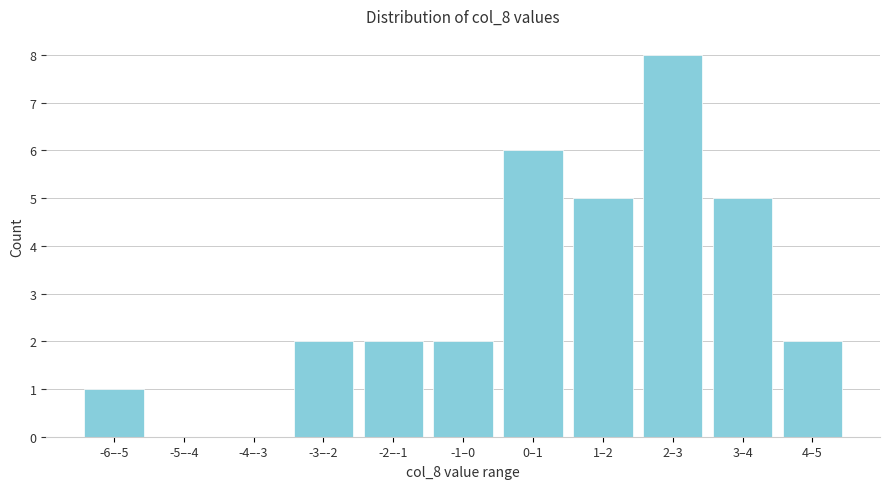

Reading right to left, transcribe all the data shown in this chart.

4–5=2	3–4=5	2–3=8	1–2=5	0–1=6	-1–0=2	-2–-1=2	-3–-2=2	-4–-3=0	-5–-4=0	-6–-5=1